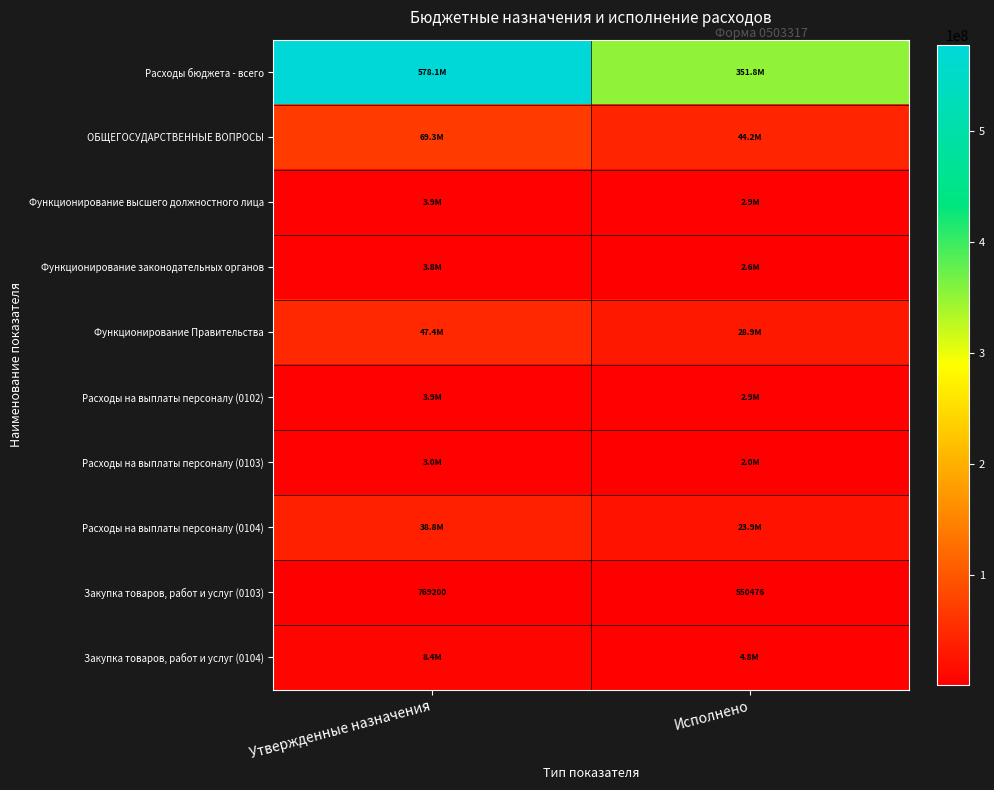

At which label does ОБЩЕГОСУДАРСТВЕННЫЕ ВОПРОСЫ reach its peak?

Утвержденные назначения